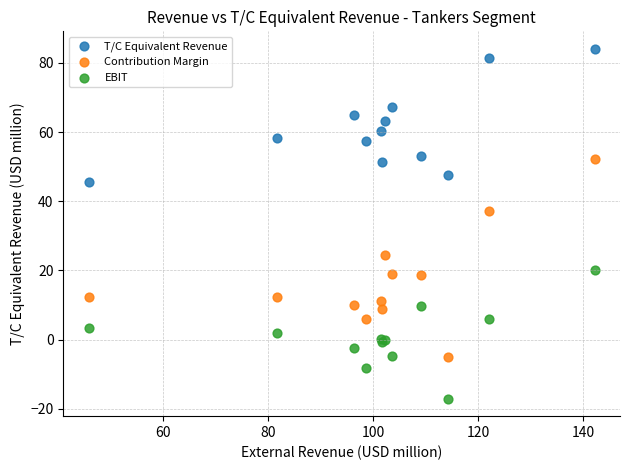

Across all series, what Y value is closest to 33?

37.1